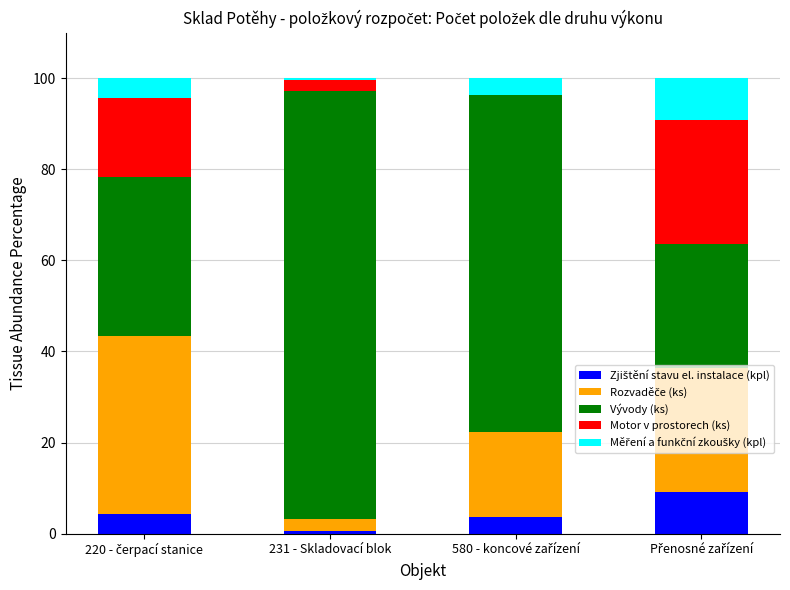

What is the difference between the maximum and second lowest values in the Měření a funkční zkoušky (kpl) series?

5.4